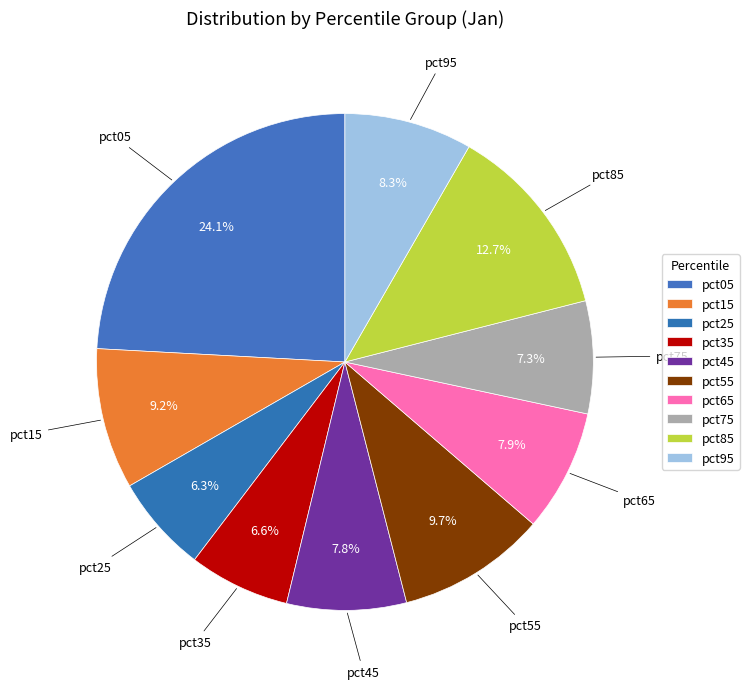

Between pct35 and pct75, which is larger?

pct75